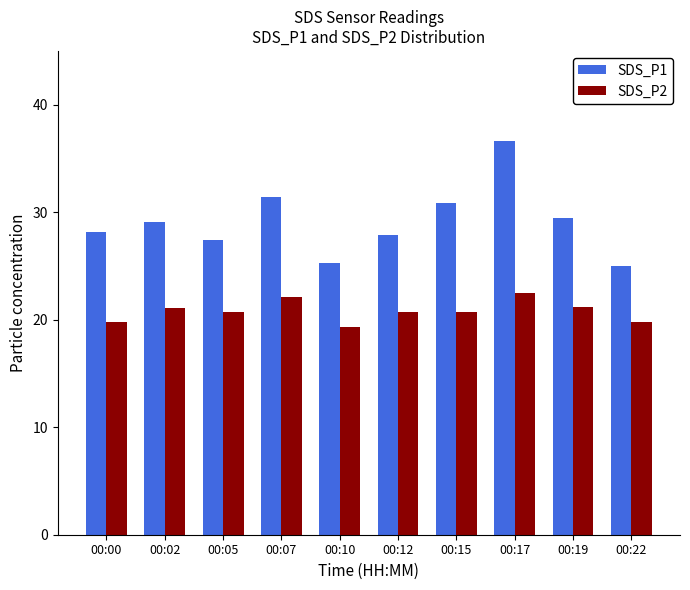

What is the approximate value of SDS_P1 at 00:00?

28.2